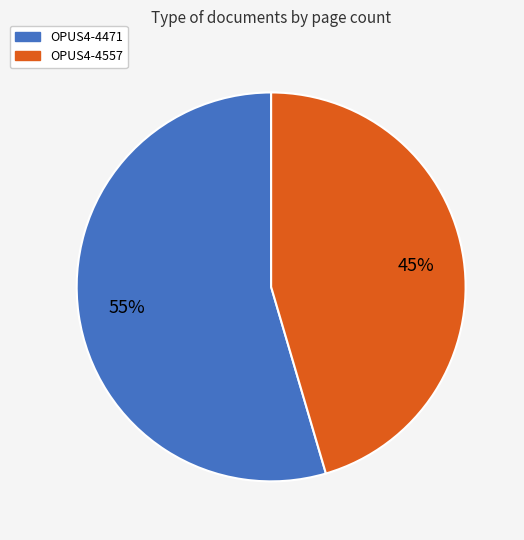

To the nearest percent, what percentage of the pie is OPUS4-4557?

45%